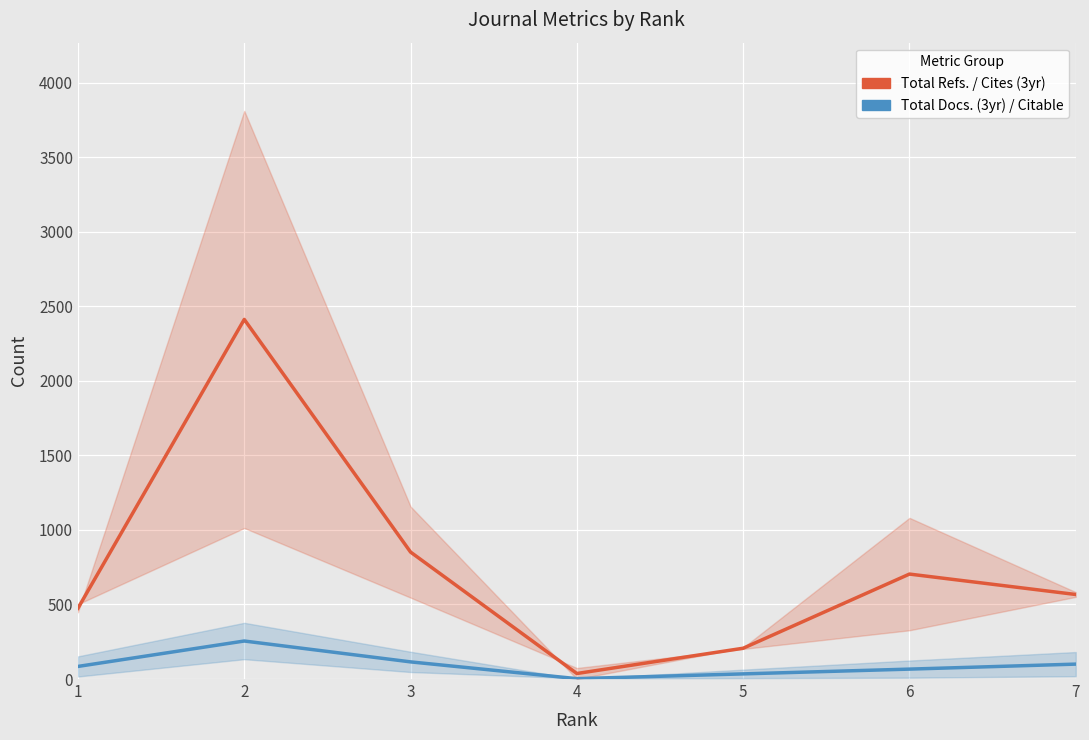

How many interior local peaks does the Total Docs. (3yr) / Citable series have?

1